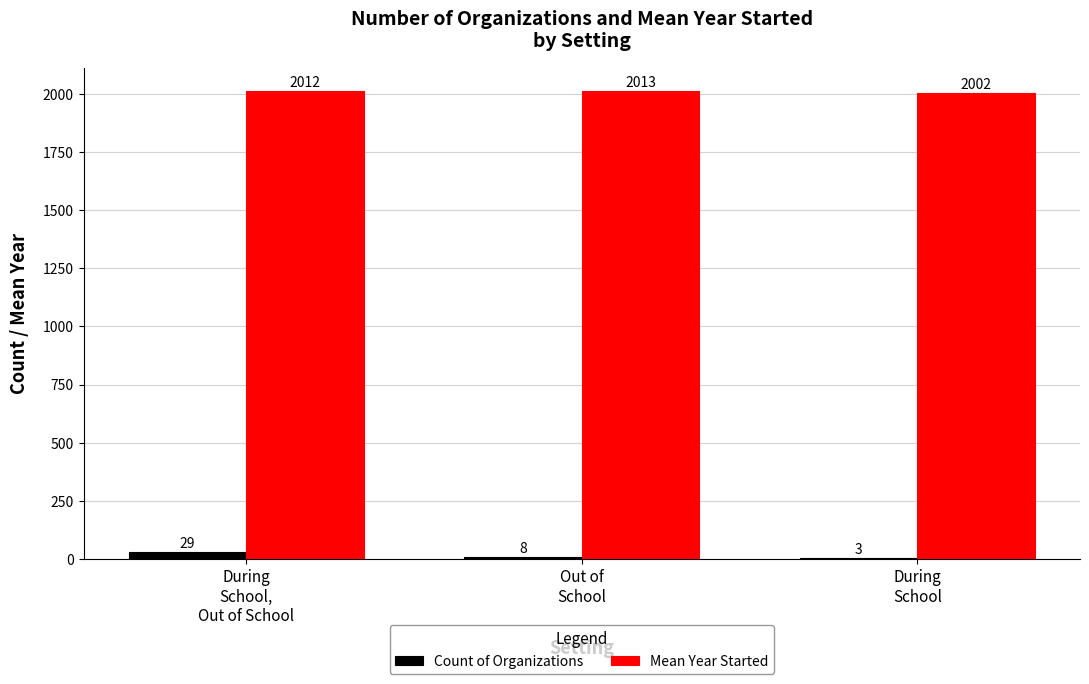

Which series has the largest total across all categories?

Mean Year Started